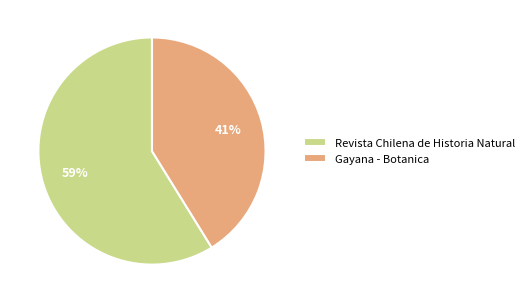

Does Revista Chilena de Historia Natural account for over 50% of the chart?

Yes